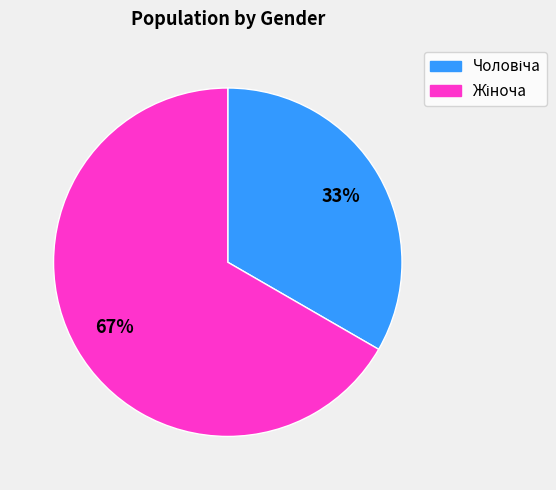

To the nearest percent, what is the average slice percentage?

50%